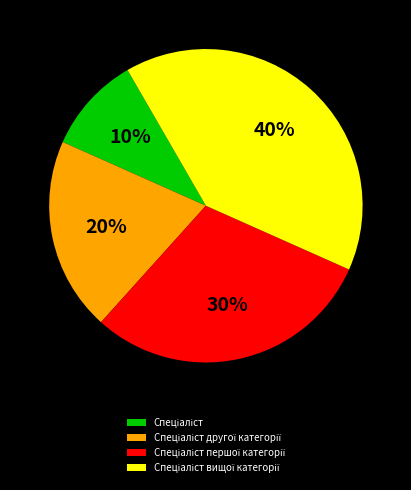

Does any single category account for the majority?

No